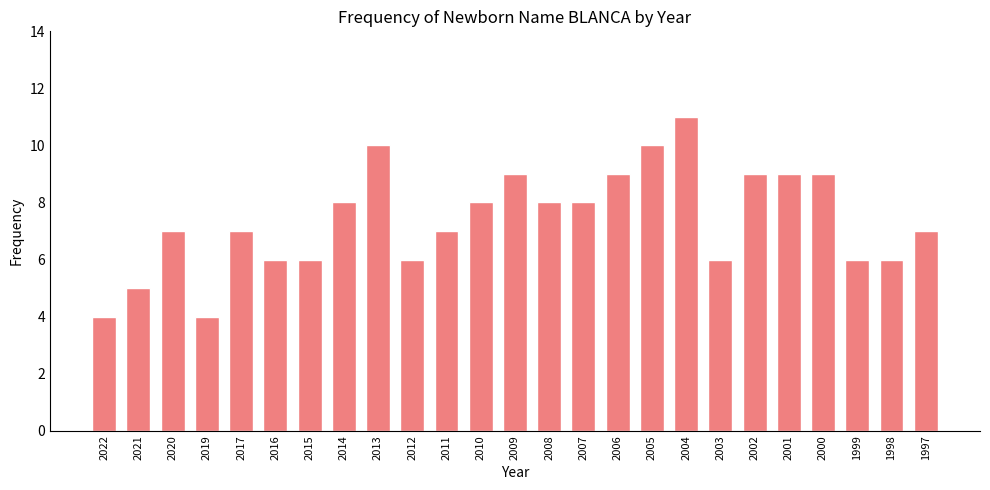

What is the maximum value shown in the chart?

11